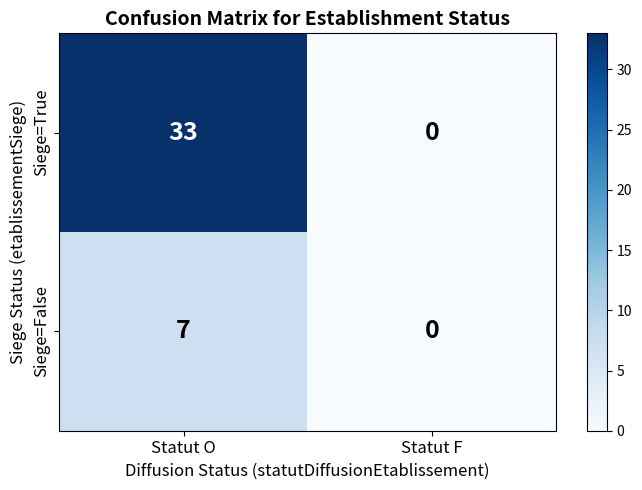

Which category has the lowest value across all series?

Statut F